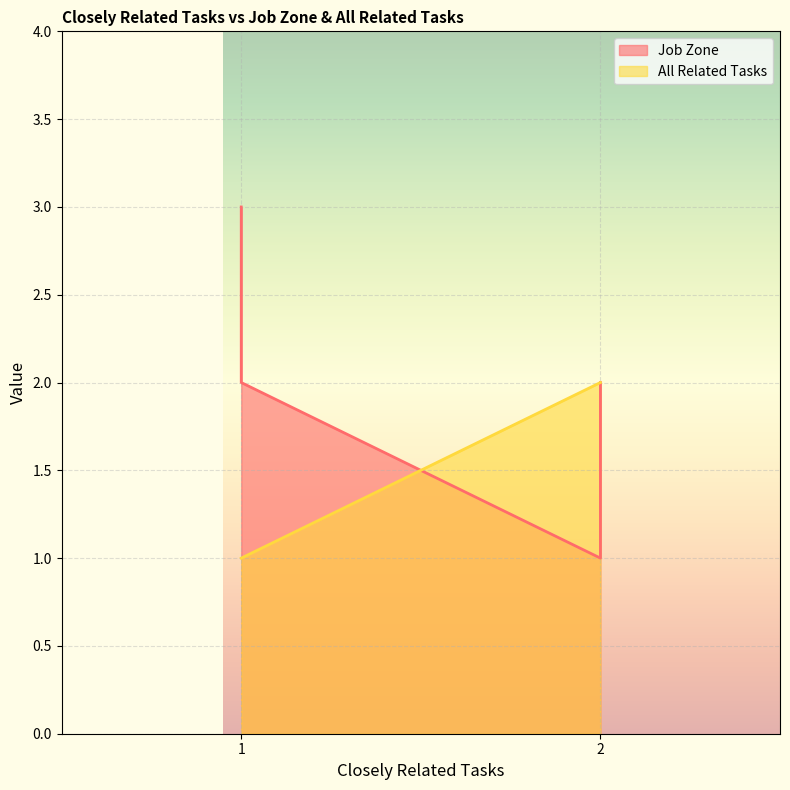

What is the difference between the highest and lowest values at 1?

2